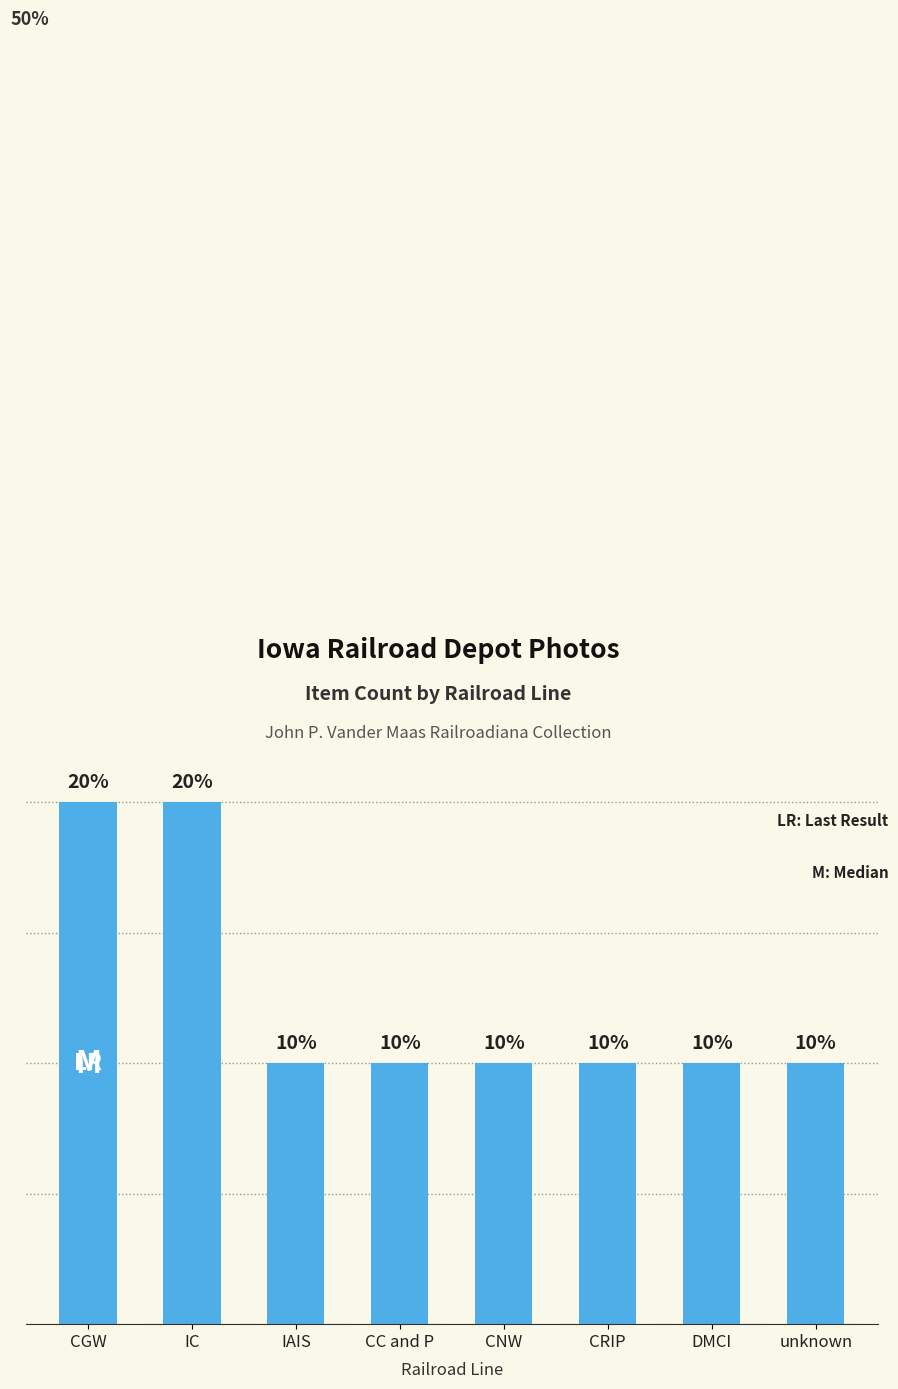

Does the chart contain any negative values?

No